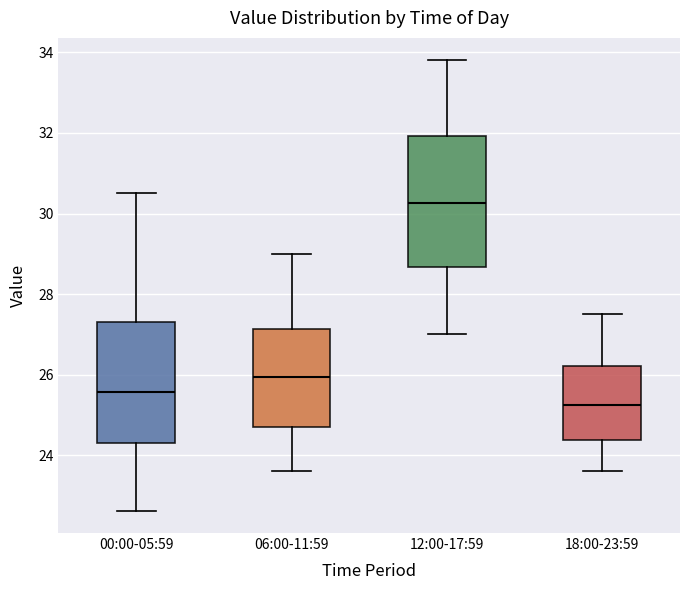

Reading left to right, read every box against the y-axis: the position of its median line, the range the box covers, and the ends of its whiskers. The values are not printed on the chart, so give them approximately, as read against the axis.

00:00-05:59: median 25.6, box 24.4 to 27.4, whiskers 22.6 to 30.6
06:00-11:59: median 26.0, box 24.8 to 27.2, whiskers 23.6 to 29.0
12:00-17:59: median 30.2, box 28.6 to 32.0, whiskers 27.0 to 33.8
18:00-23:59: median 25.2, box 24.4 to 26.2, whiskers 23.6 to 27.6